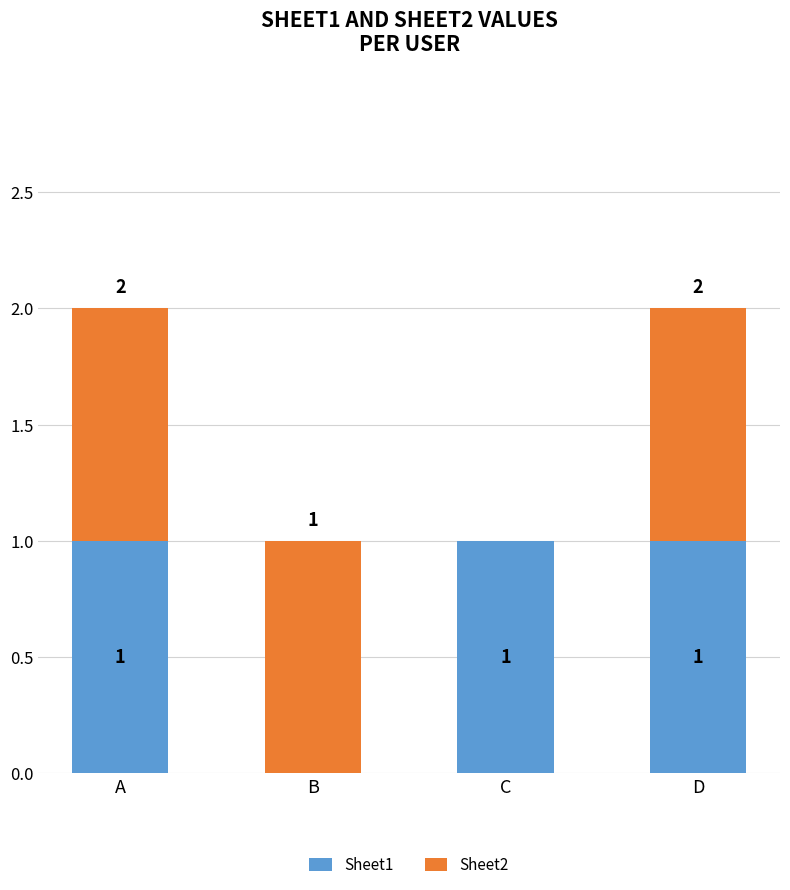

At which label is Sheet1 closest to 0?

B